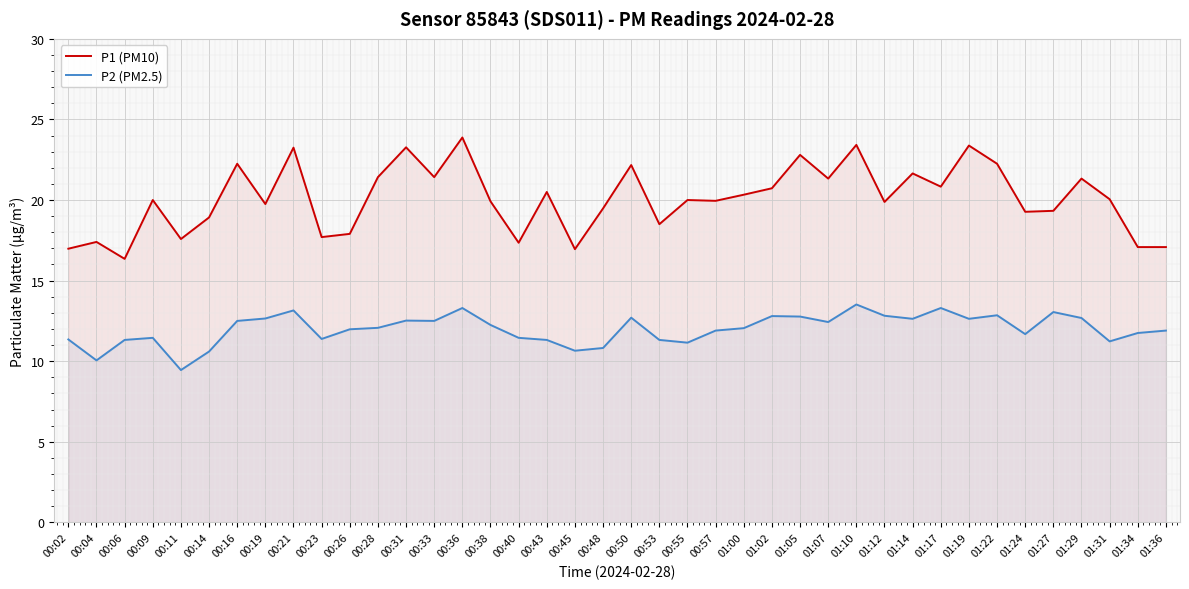

At which label does P2 (PM2.5) first exceed 12?

00:16